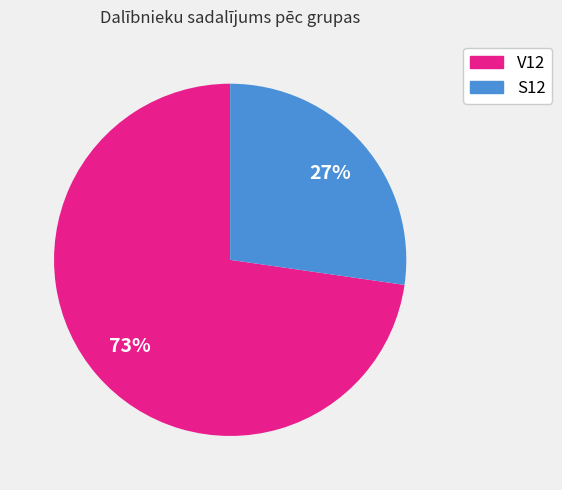

Which category has the smallest portion of the pie?

S12